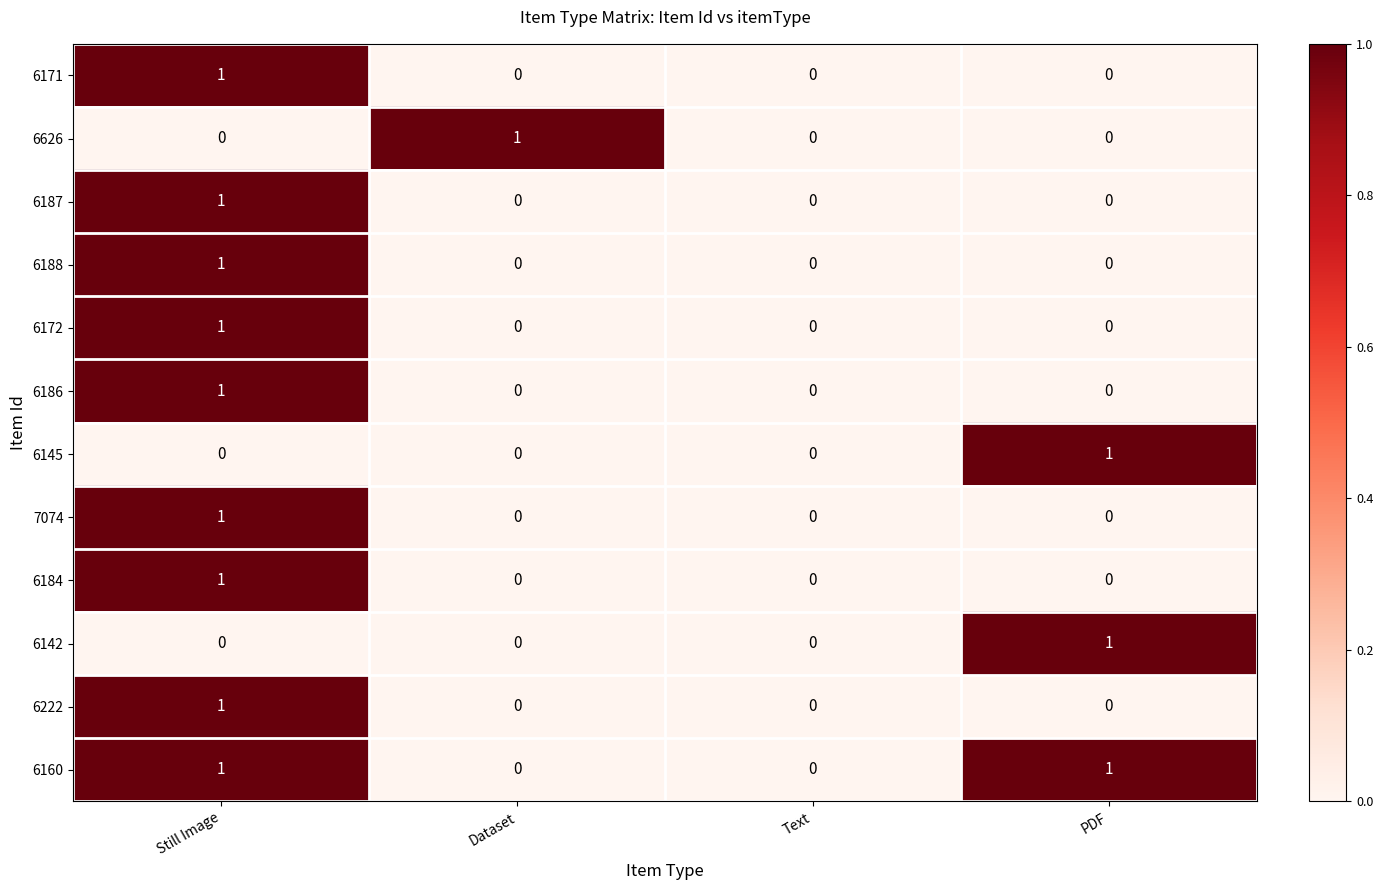

At which category is the sum across all series the highest?

Still Image